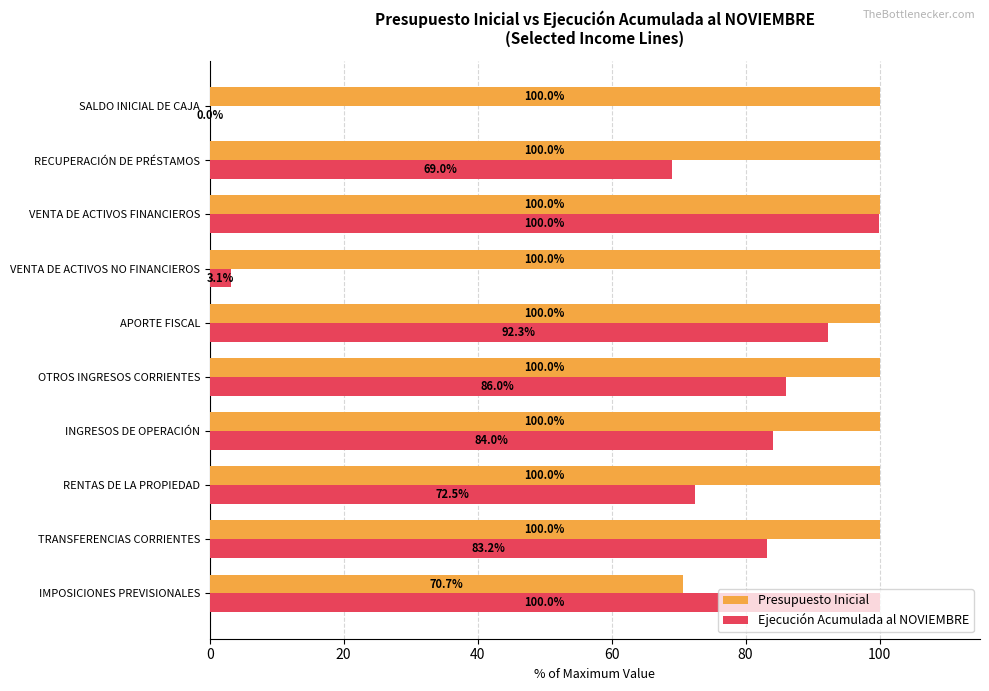

True or false: Presupuesto Inicial has a value of 62.0 at TRANSFERENCIAS CORRIENTES.

False